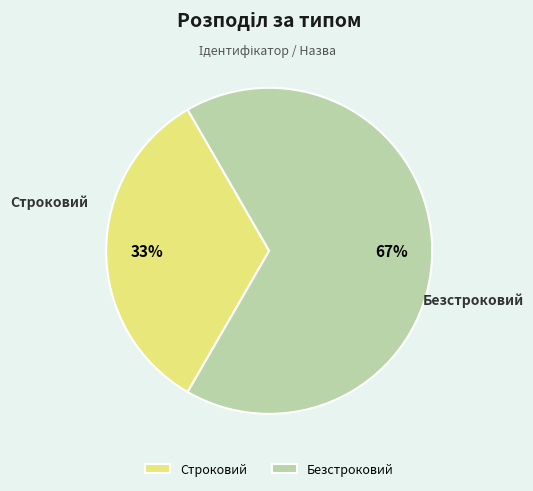

Count the number of slices in the pie.

2